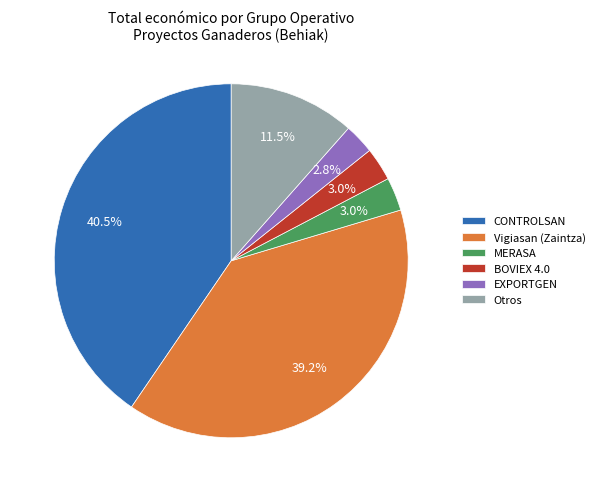

Between Otros and EXPORTGEN, which is larger?

Otros